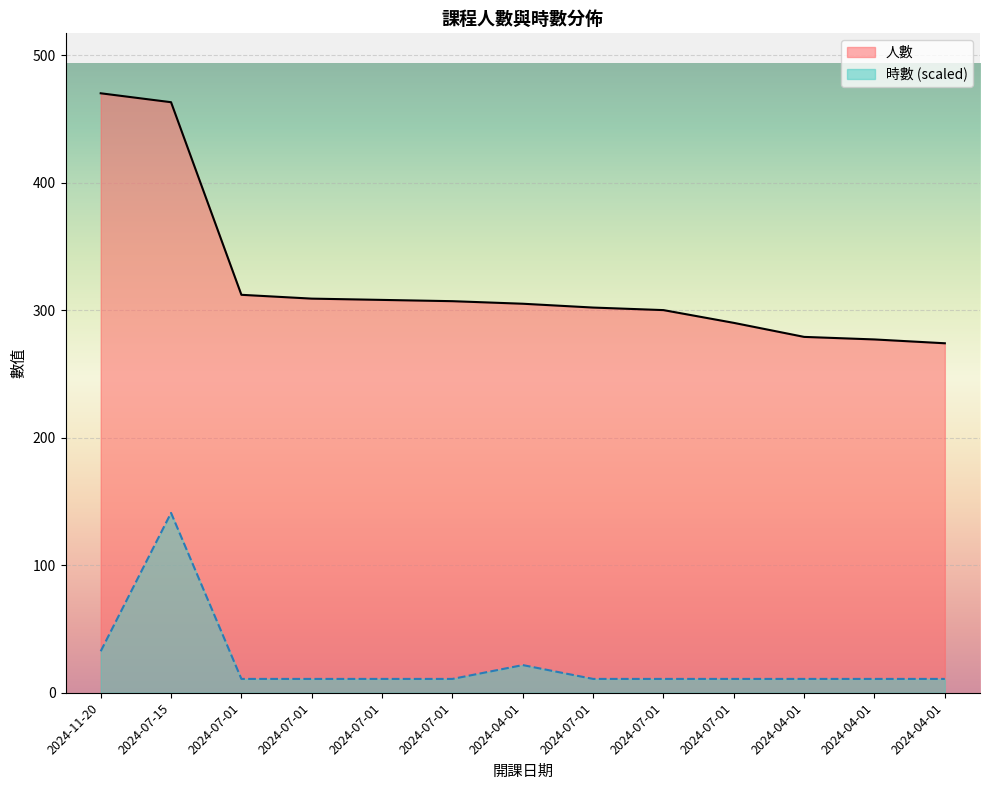

At which category is the sum across all series the highest?

2024-07-15